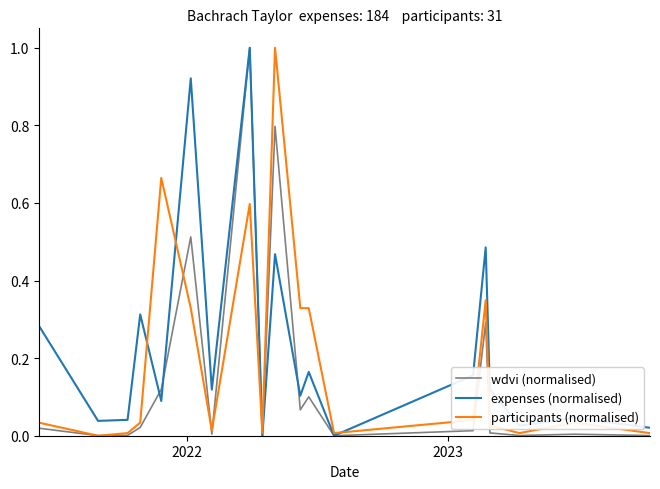

What is the difference between the second highest and minimum values in the wdvi (normalised) series?

0.8